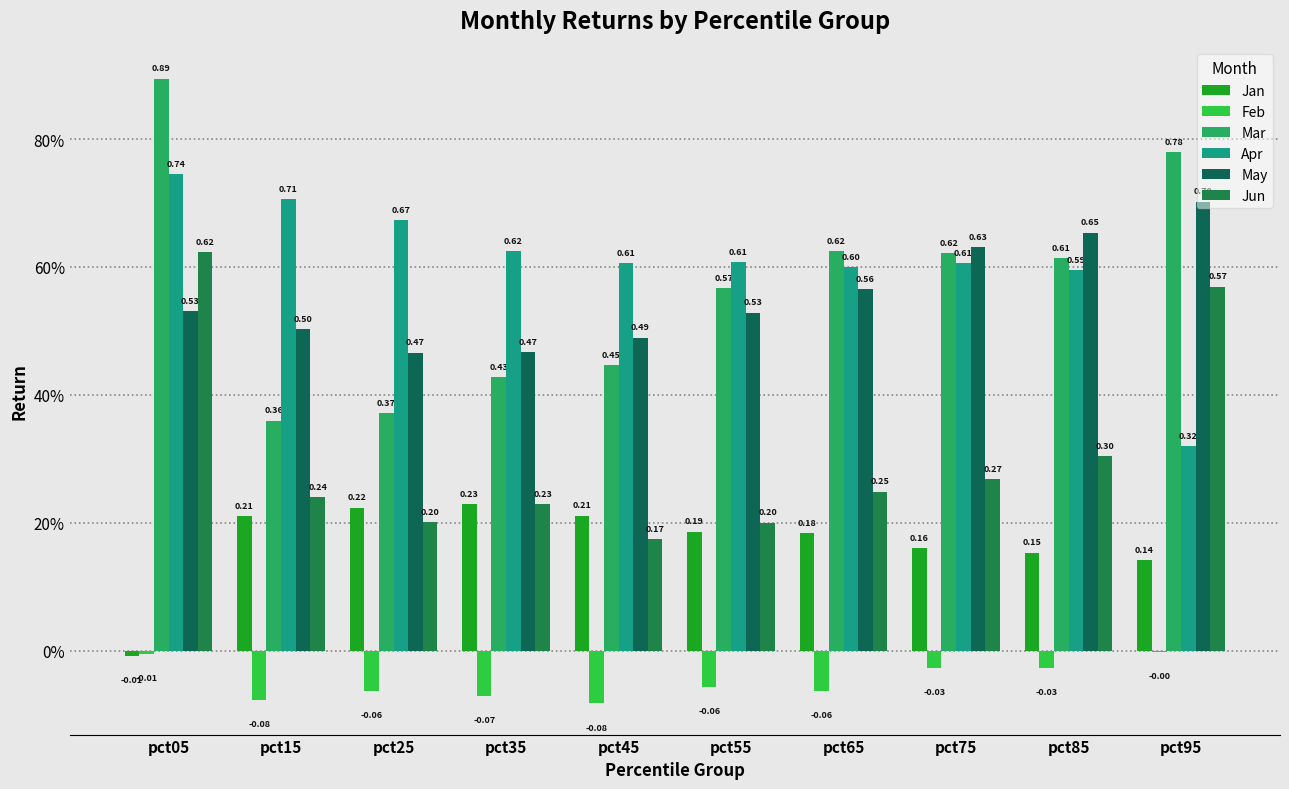

Are the bars horizontal?

No